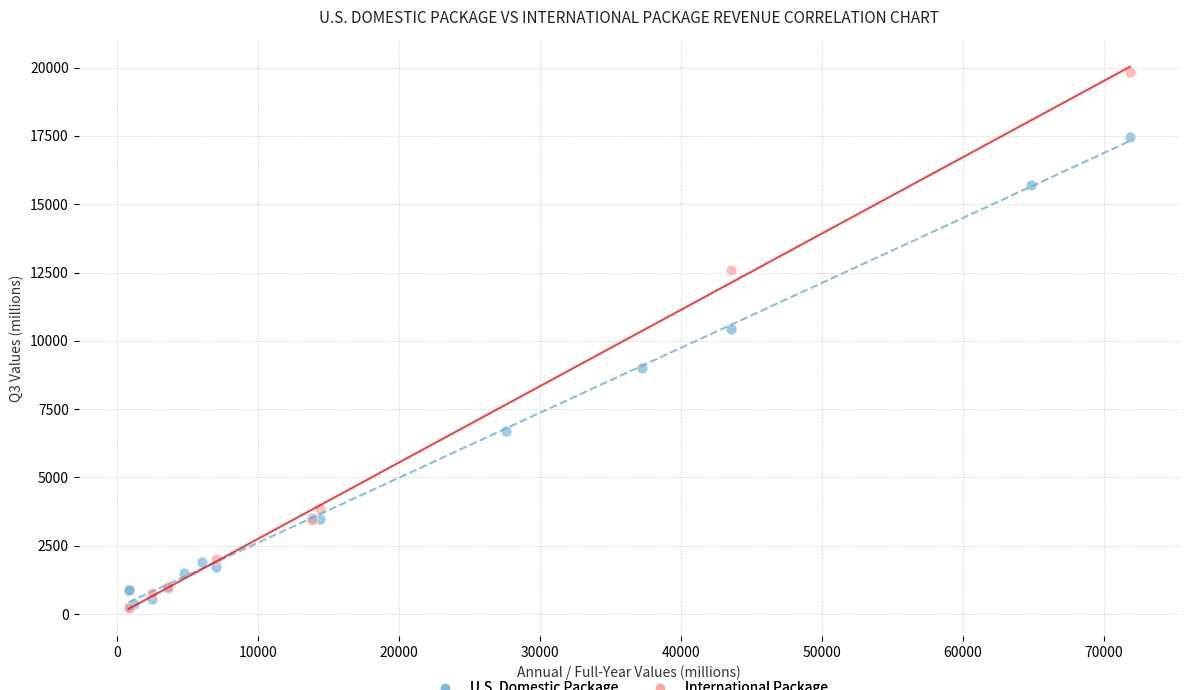

Which series has the largest Y range (max minus min)?

International Package